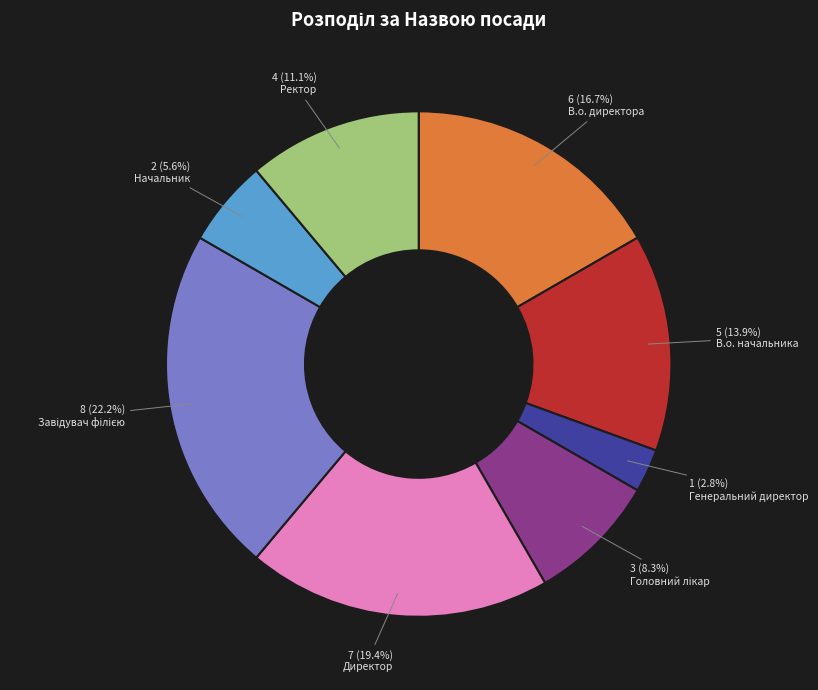

Which slice is the smallest?

Генеральний директор